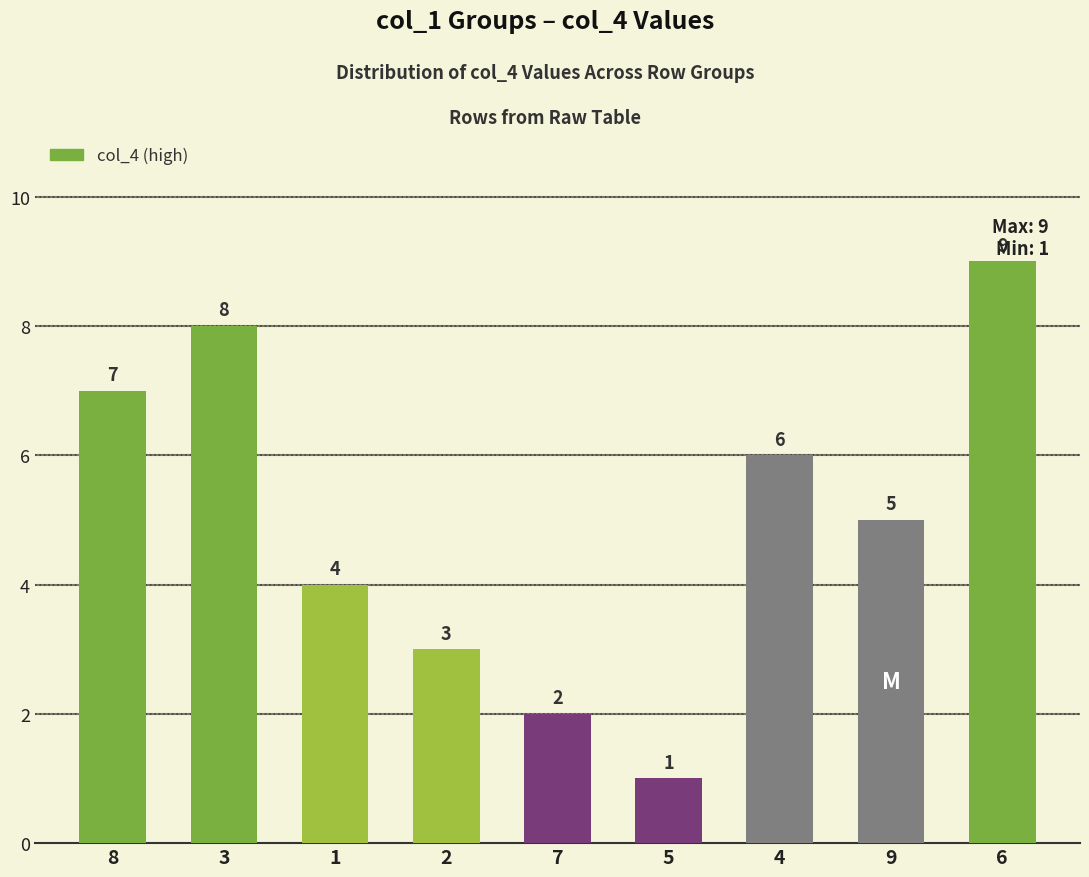

Count the values in the range 3 to 7.

5